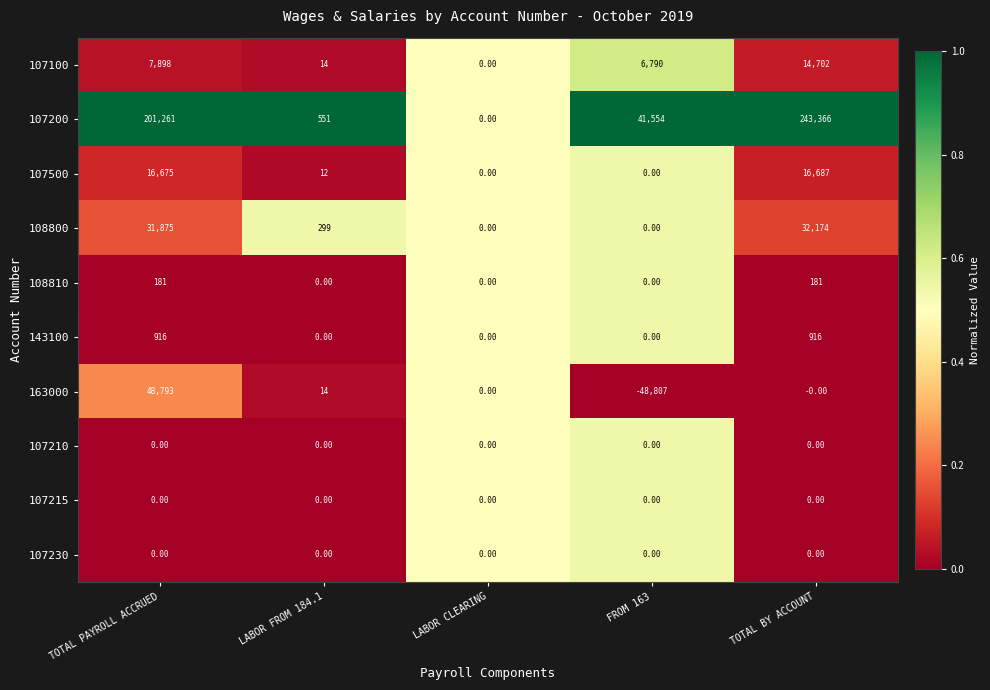

What is the spread (max minus min) of values at FROM 163?

90361